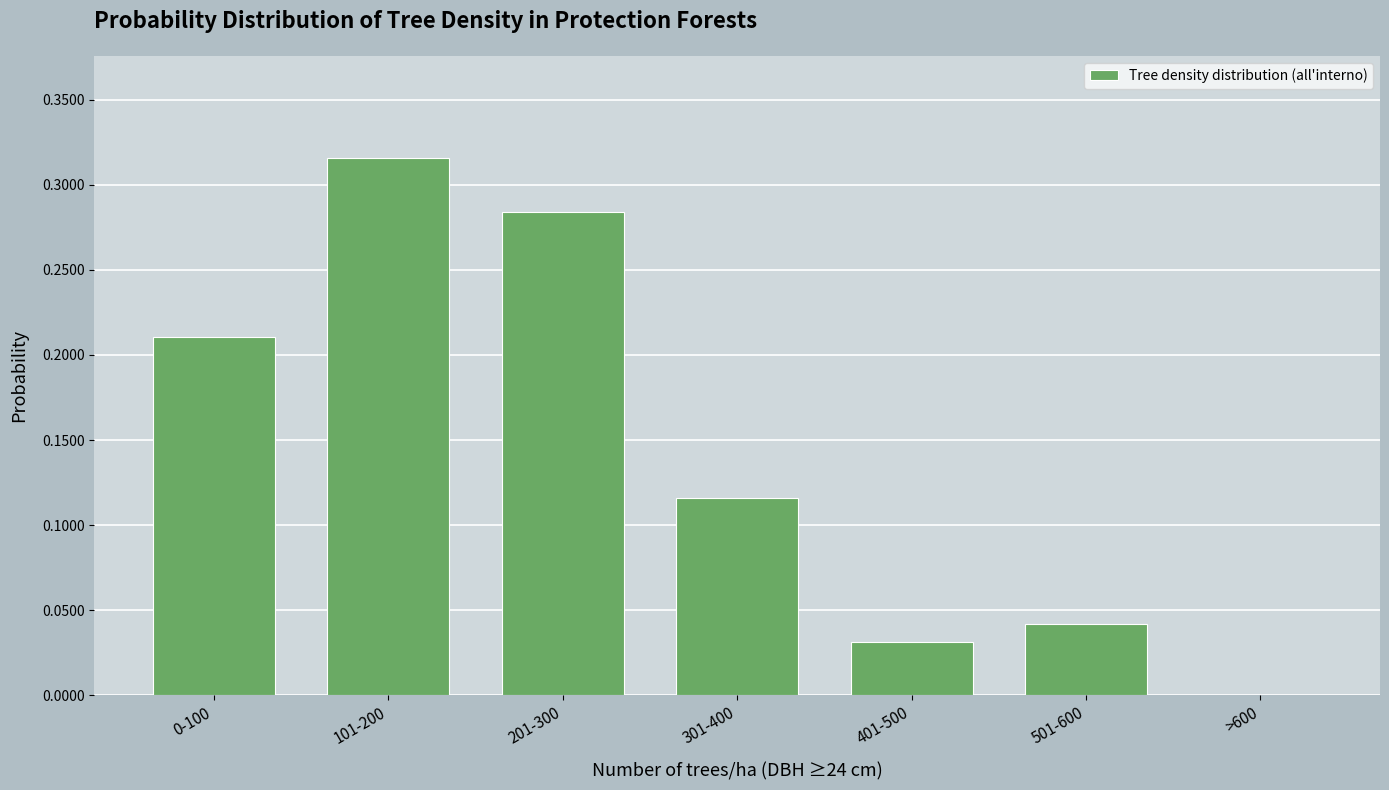

What is the change in value from 0-100 to 201-300?

+0.1